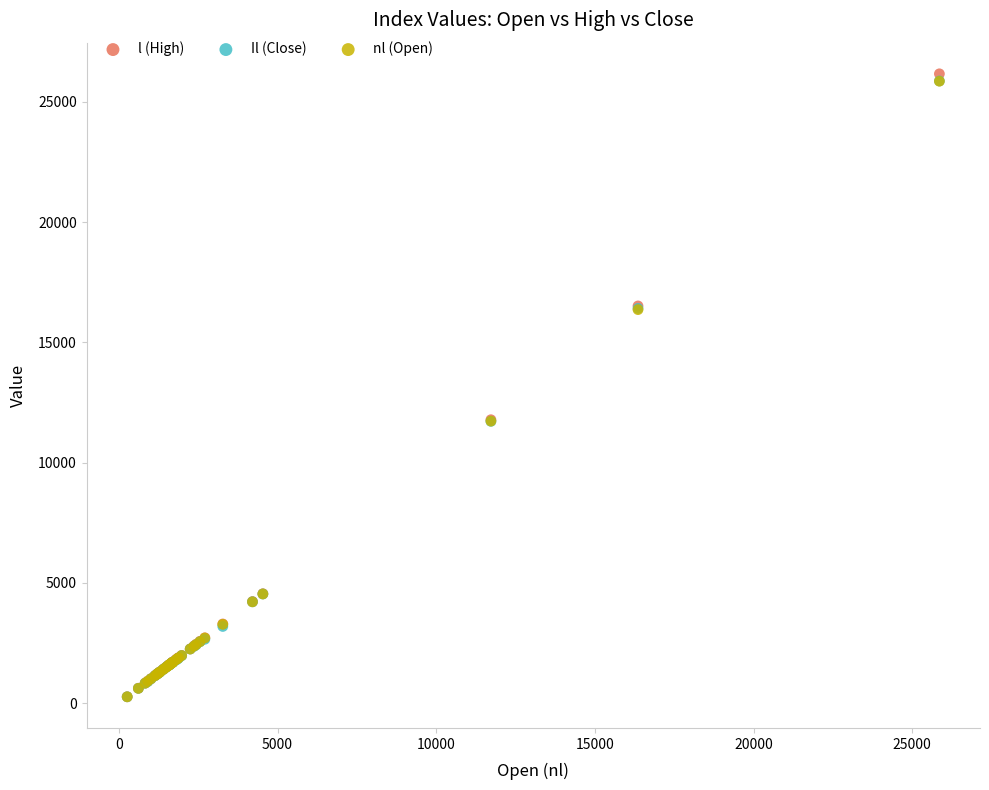

What are all the series names shown in the legend?

l (High), Il (Close), nl (Open)